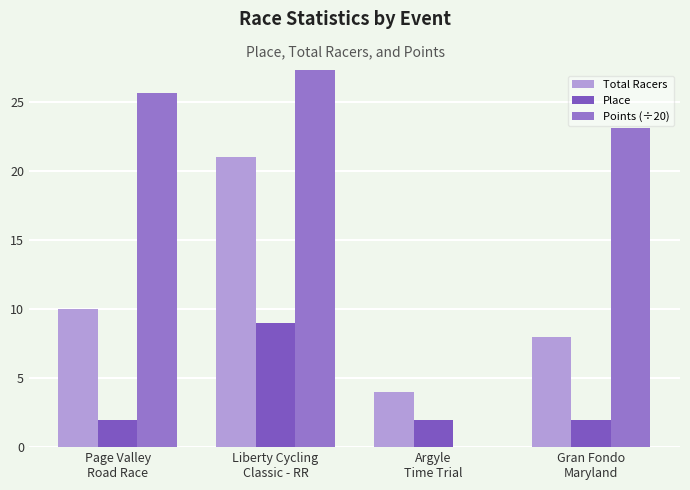

At Liberty Cycling
Classic - RR, list the series in order from smallest to largest.

Place, Total Racers, Points (÷20)